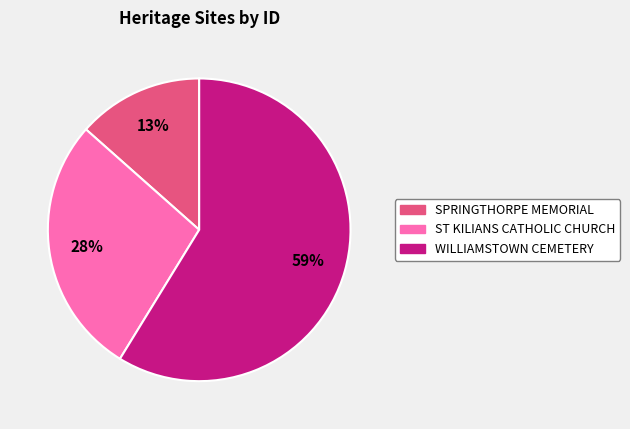

What is the smallest slice in the pie chart?

SPRINGTHORPE MEMORIAL